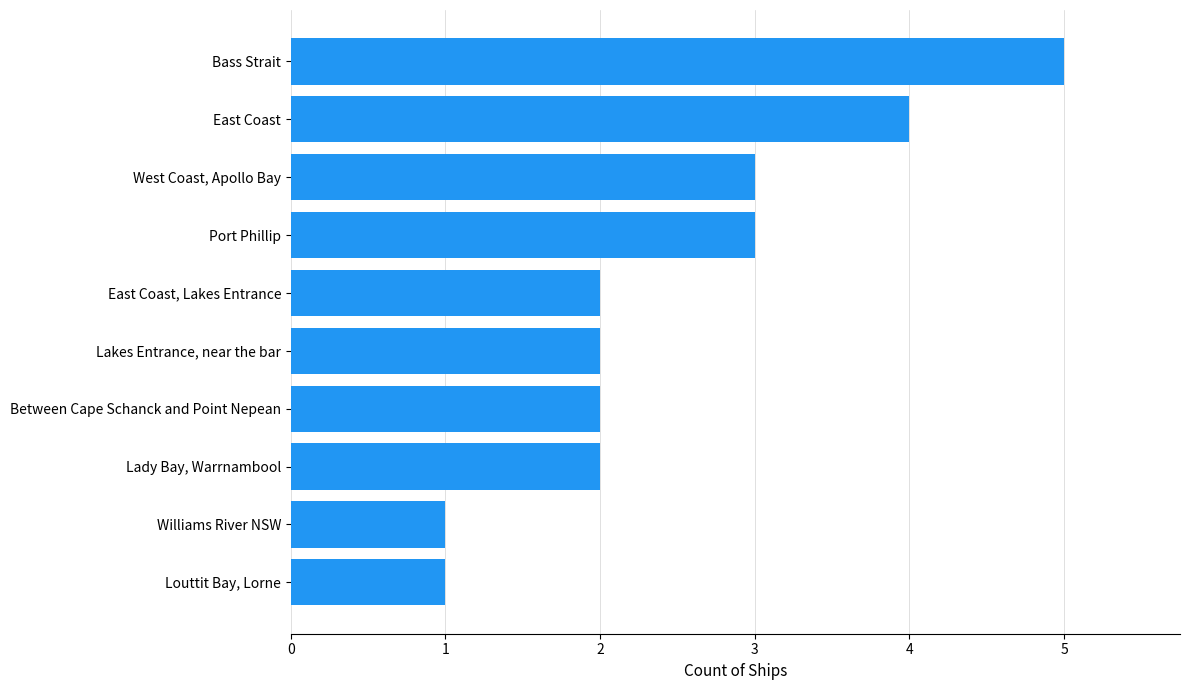

What is the ratio of the value at Lady Bay, Warrnambool to the value at Williams River NSW?

2.0